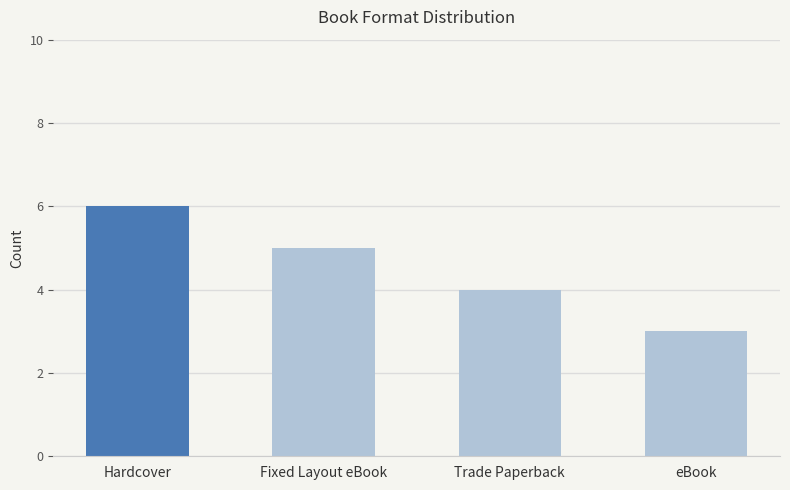

What is the label of the 3rd bar from the right?

Fixed Layout eBook